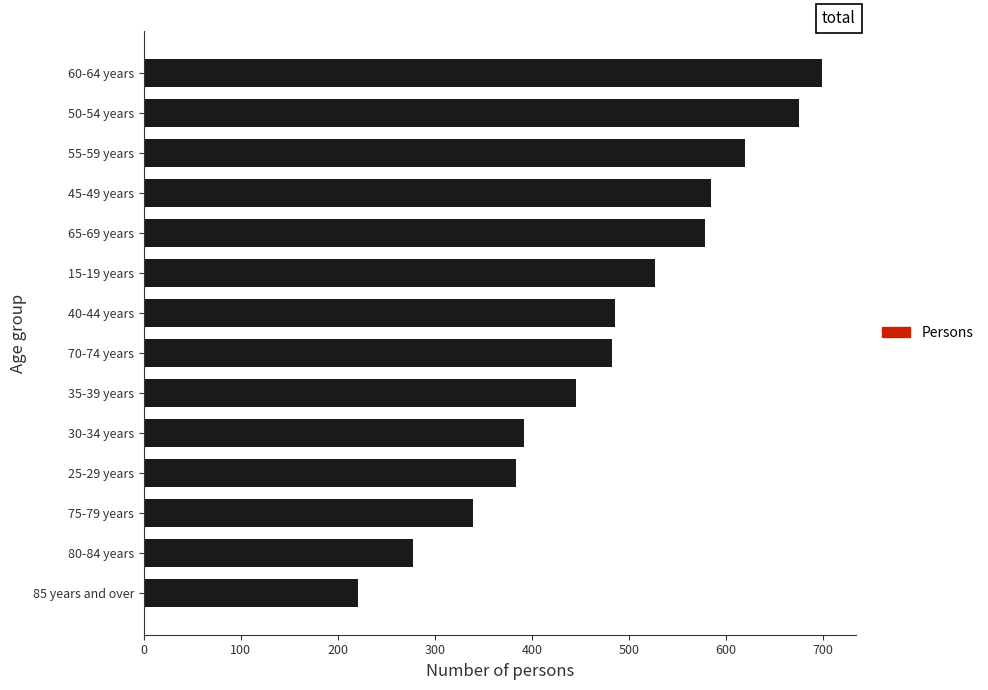

What is the change in value from 35-39 years to 45-49 years?

+139